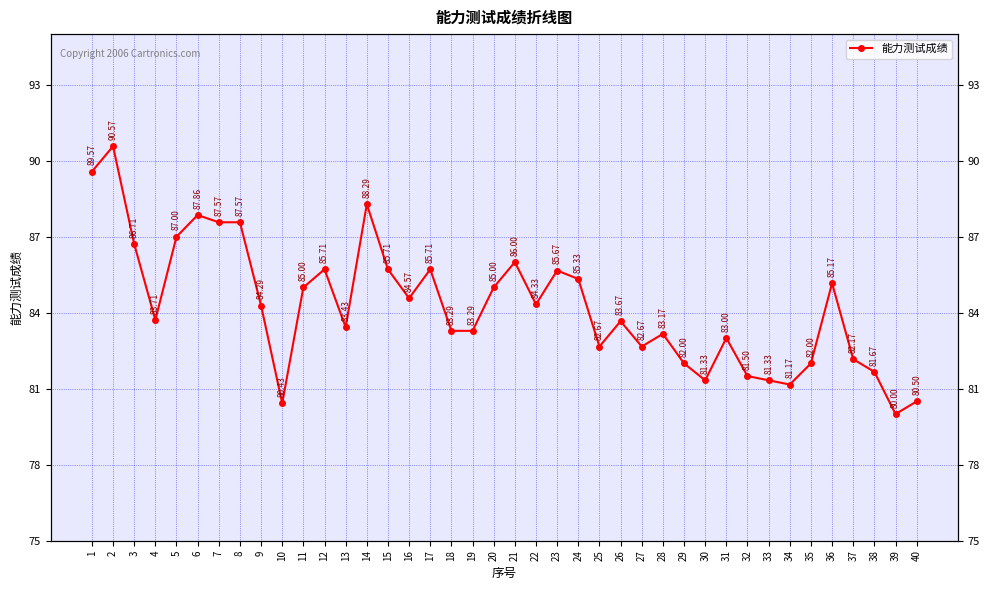

What is the value of the 36th point from the left?

85.2